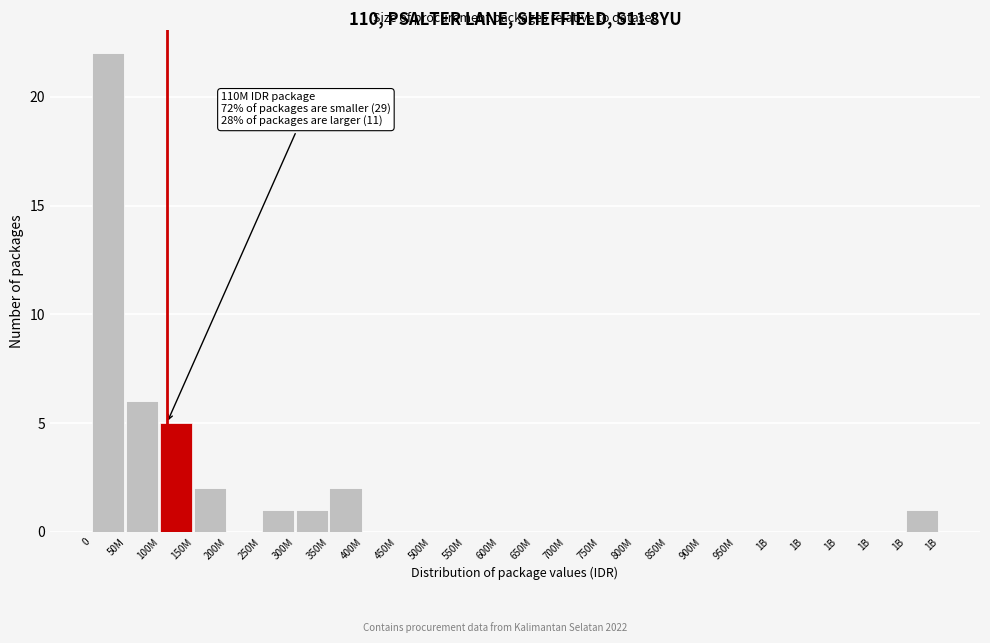

How many data points does each series have?

25